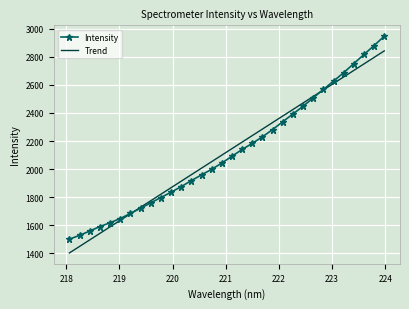

What is the highest value of the Intensity series?

2947.4